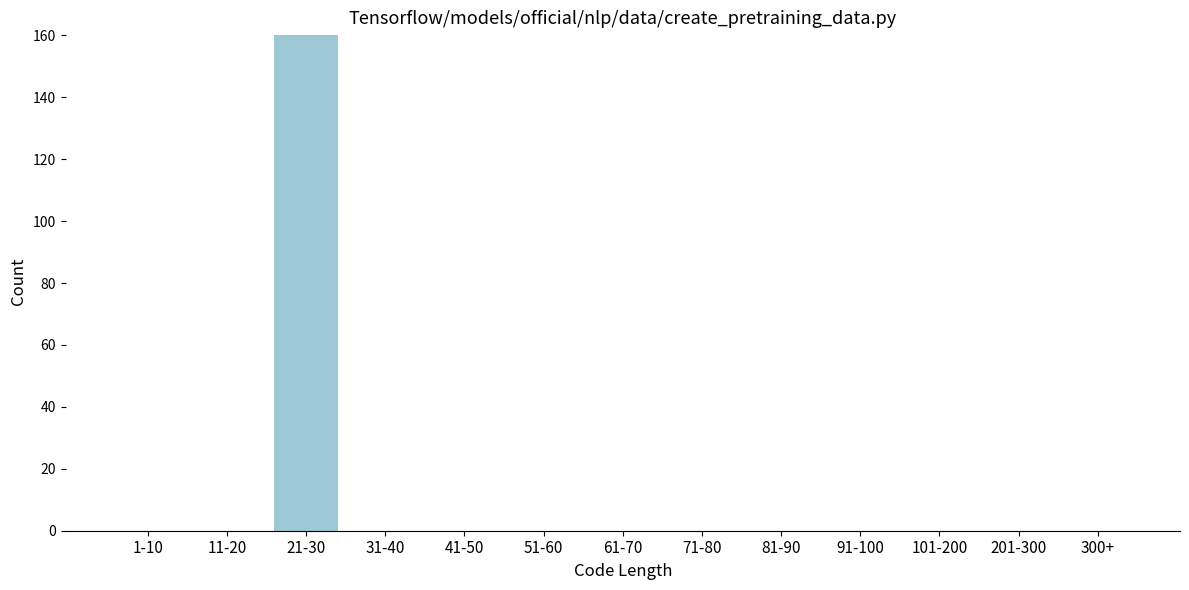

Reading right to left, transcribe all the data shown in this chart.

300+=0	201-300=0	101-200=0	91-100=0	81-90=0	71-80=0	61-70=0	51-60=0	41-50=0	31-40=0	21-30=160	11-20=0	1-10=0